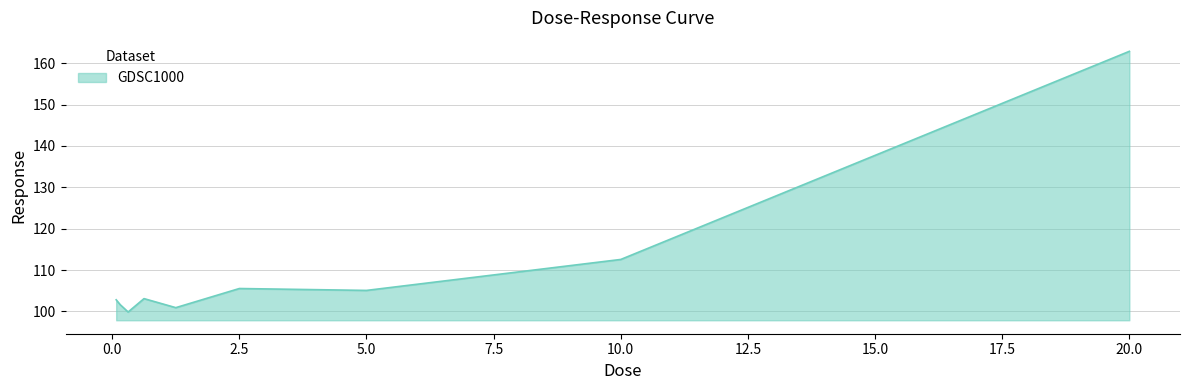

What is the maximum value shown in the chart?

162.9